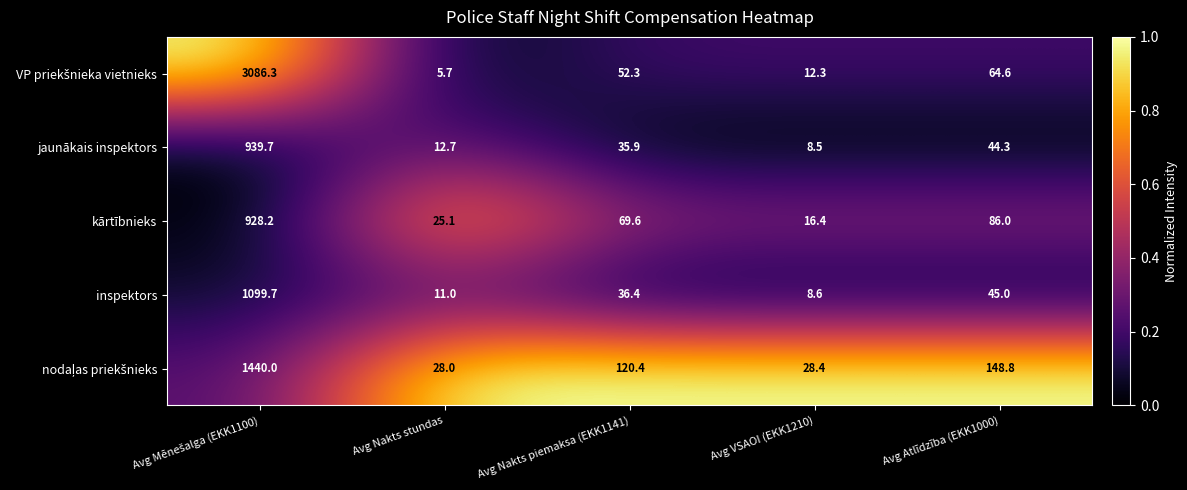

The value of inspektors at Avg VSAOI (EKK1210) is 8.6. True or false?

True